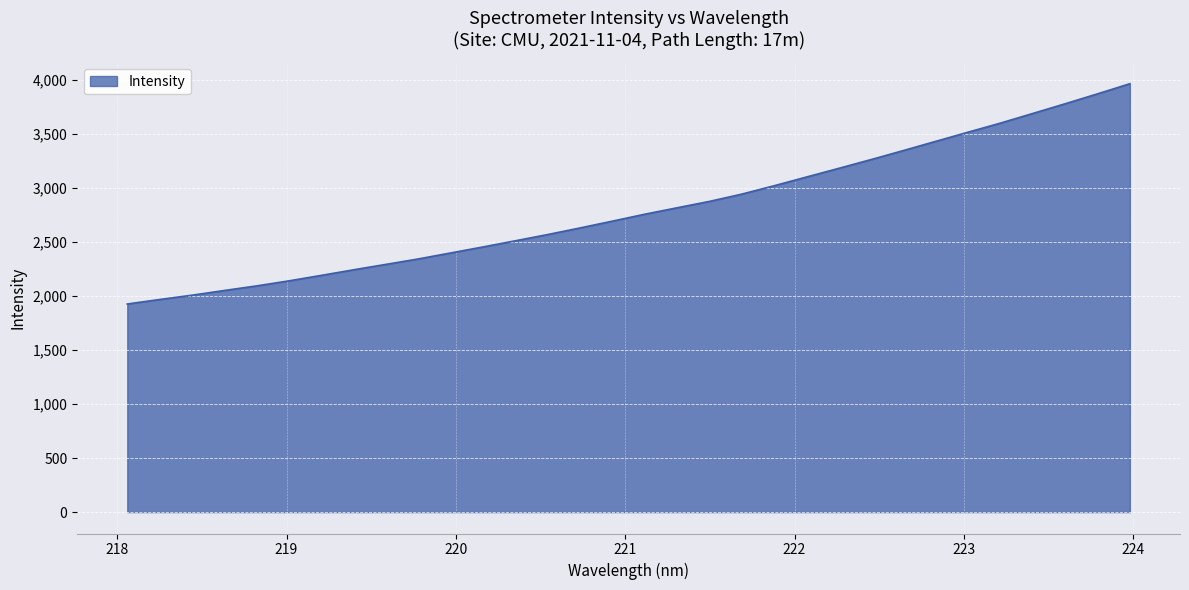

Reading left to right, transcribe all the data shown in this chart.

1924.2	1965.8	2005.6	2049.3	2091.8	2138.5	2189.2	2241.0	2291.0	2341.5	2396.8	2452.3	2509.3	2567.1	2628.2	2691.1	2755.0	2814.4	2873.5	2940.8	3018.4	3099.0	3179.4	3260.5	3344.1	3429.0	3513.6	3597.5	3686.6	3776.2	3867.6	3961.2